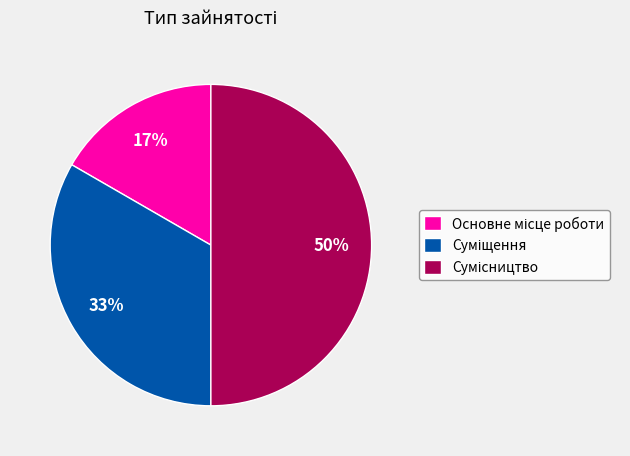

To the nearest percent, what is the difference between the largest and smallest slice percentages?

33%